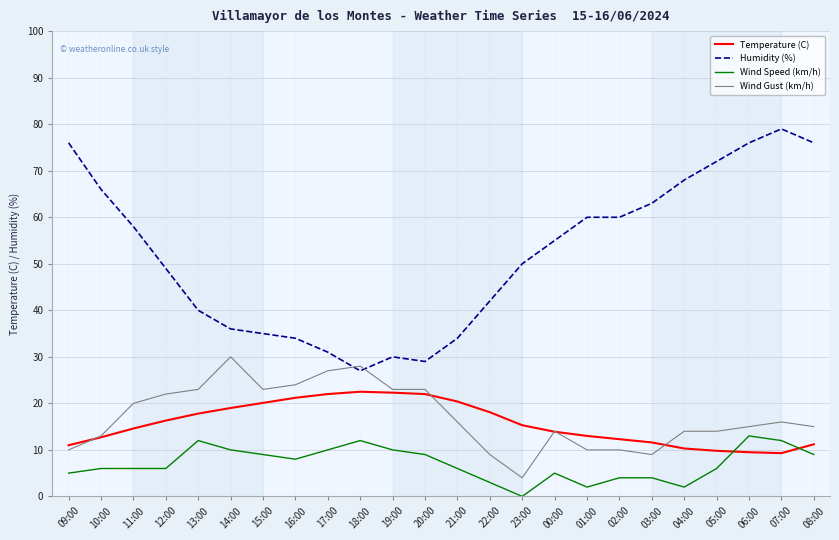

Which series has the widest spread of values?

Humidity (%)